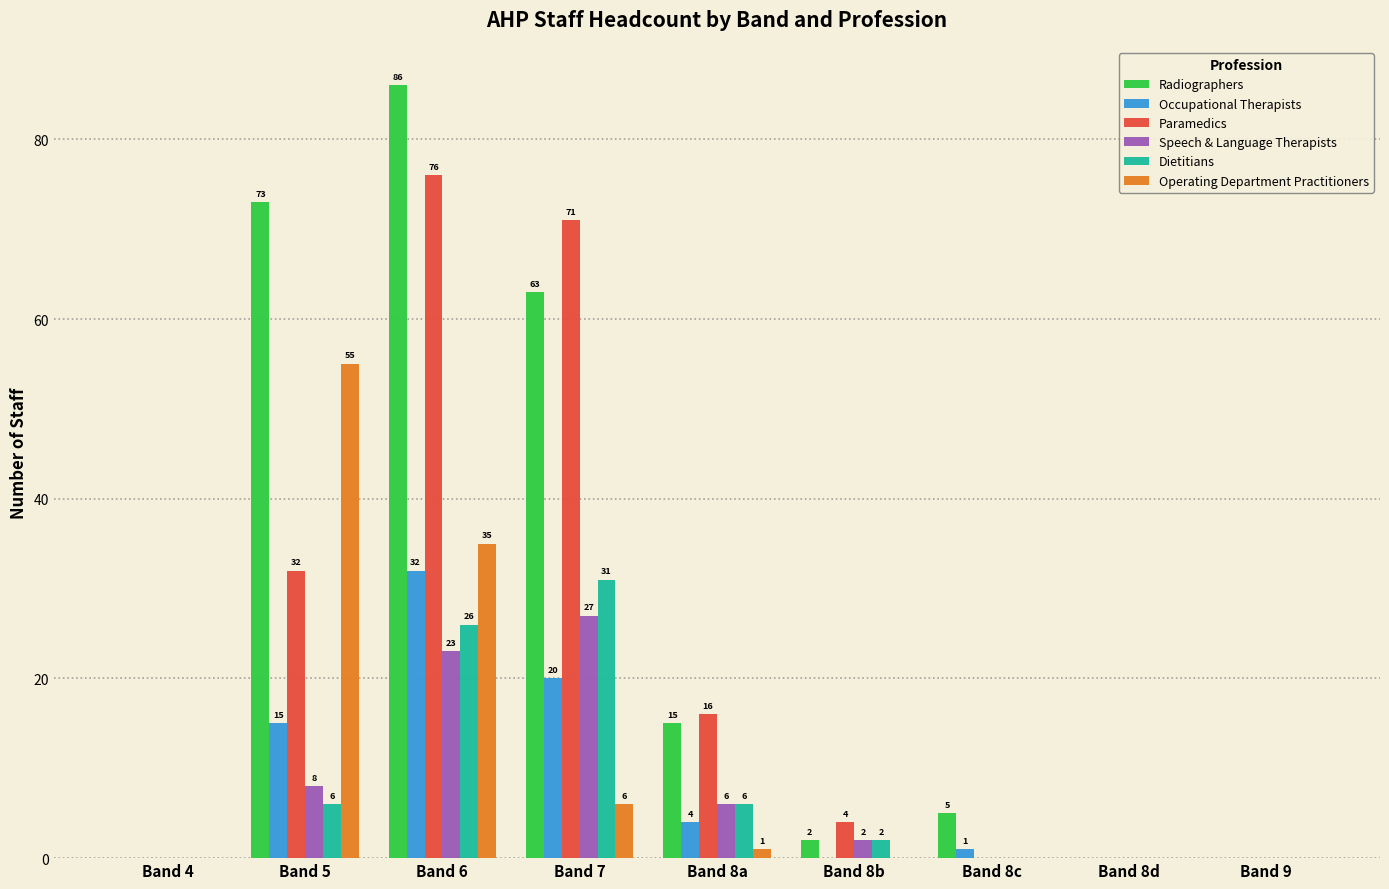

What are all the series names shown in the legend?

Radiographers, Occupational Therapists, Paramedics, Speech & Language Therapists, Dietitians, Operating Department Practitioners